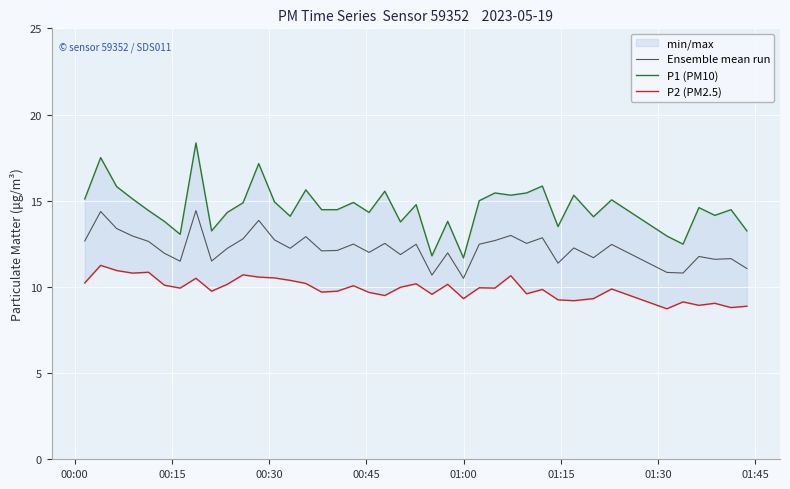

What is the minimum value for Ensemble mean run?

10.5